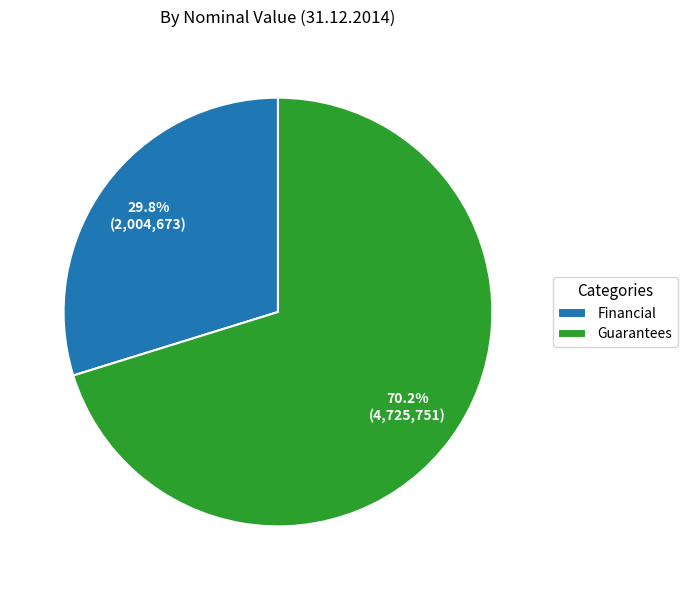

What percentage is the Financial slice, to the nearest percent?

30%